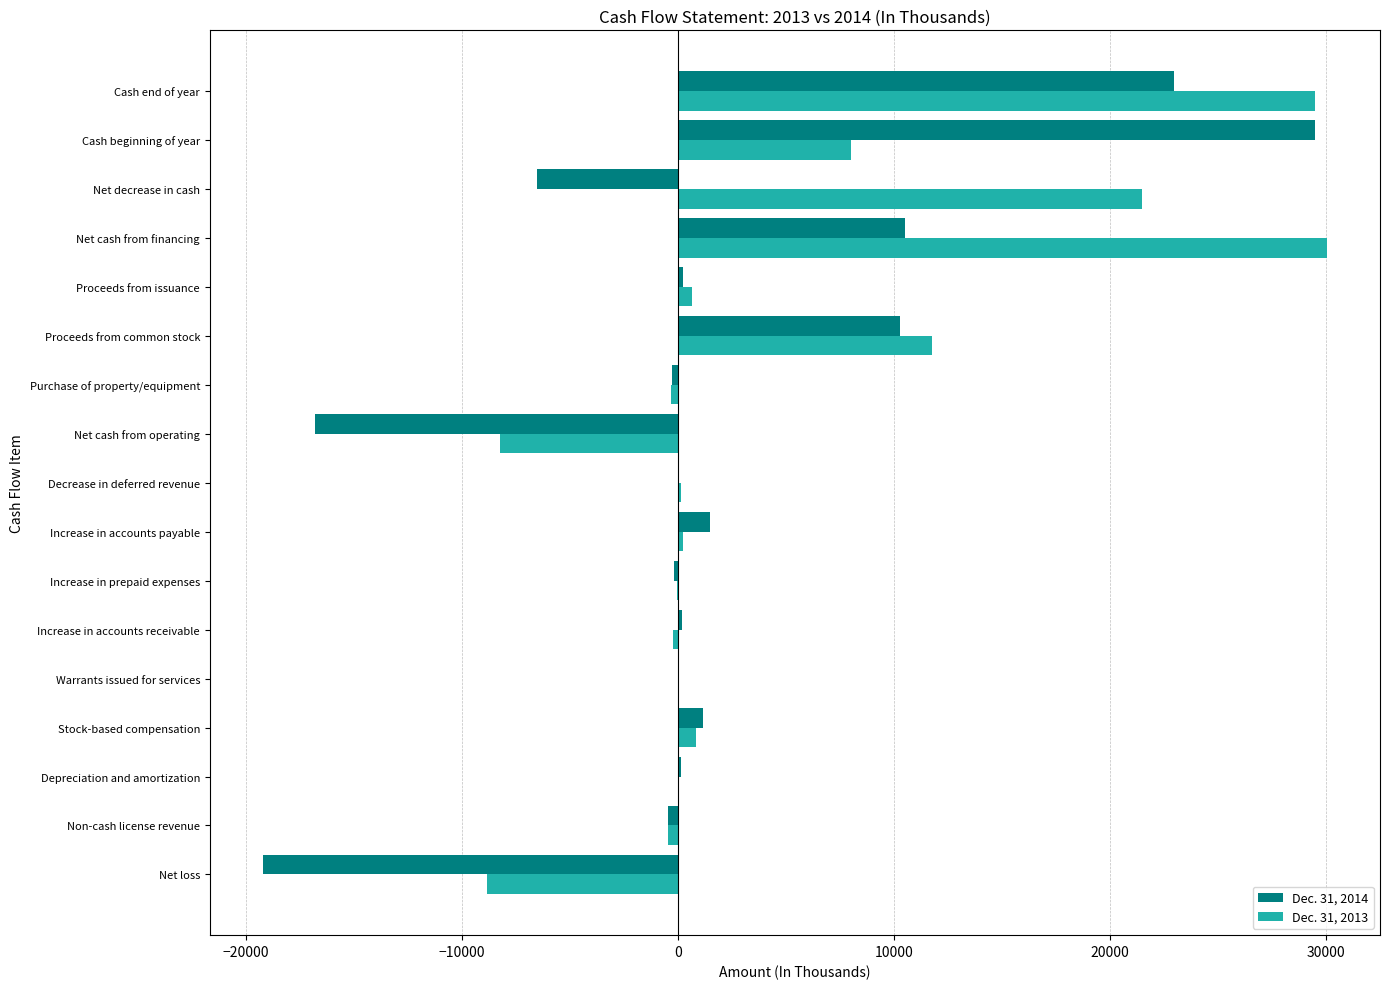

The value of Dec. 31, 2014 at Cash beginning of year is 29504. True or false?

True